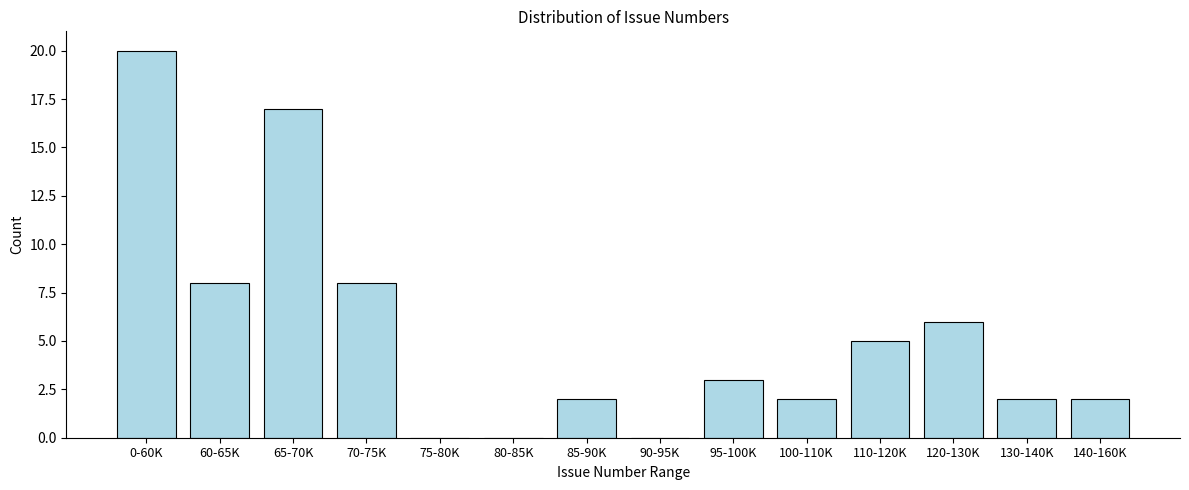

Reading left to right, transcribe all the data shown in this chart.

0-60K=20	60-65K=8	65-70K=17	70-75K=8	75-80K=0	80-85K=0	85-90K=2	90-95K=0	95-100K=3	100-110K=2	110-120K=5	120-130K=6	130-140K=2	140-160K=2